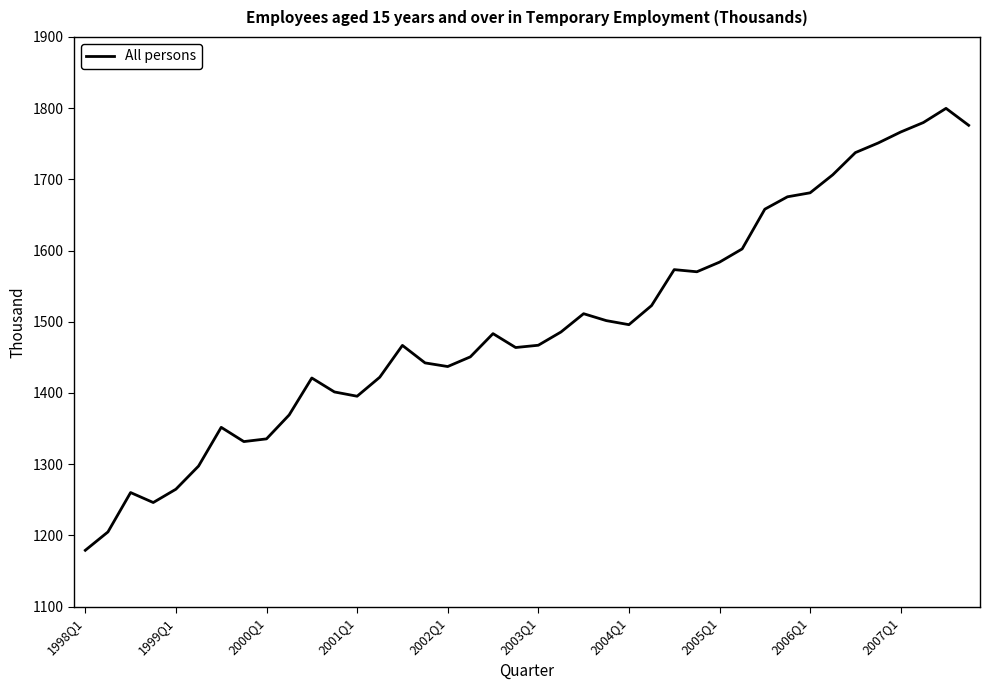

What is the maximum value shown in the chart?

1799.7